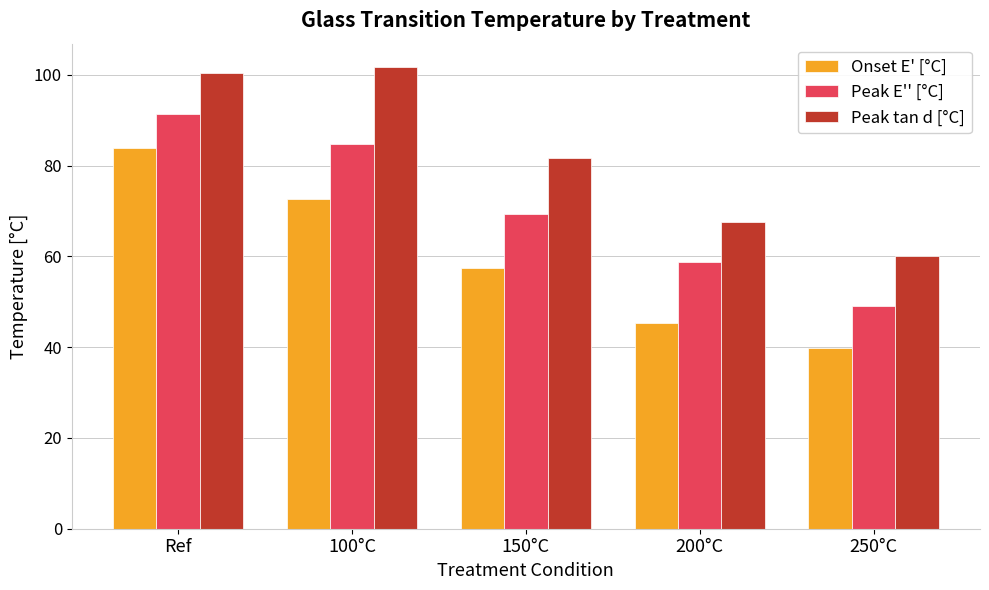

What is the greatest value displayed?

101.8